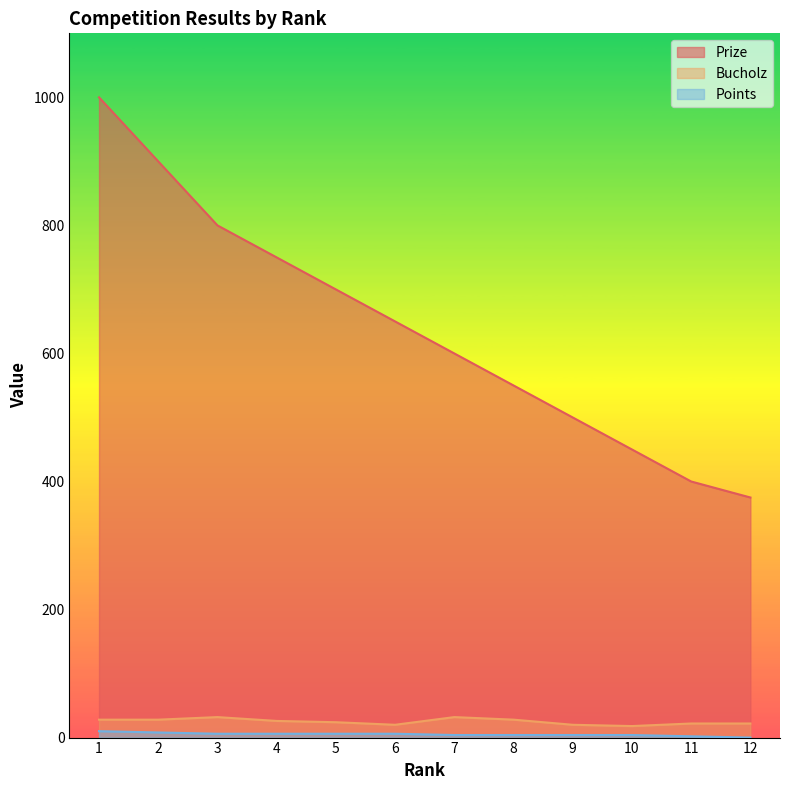

True or false: Prize has a value of 800 at 3.

True